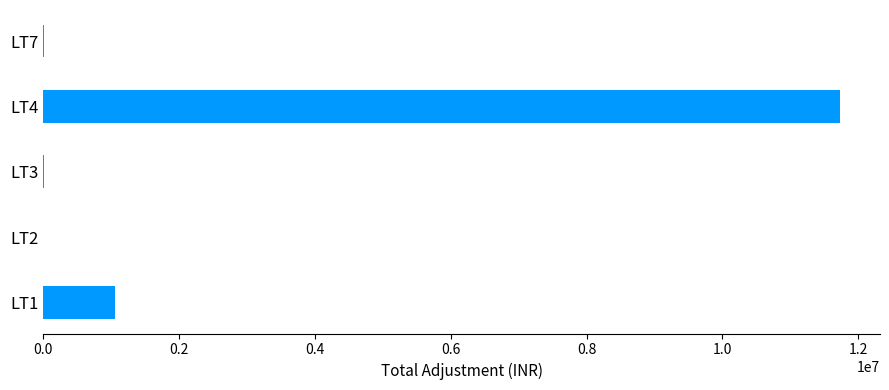

How many distinct data groups are displayed?

1